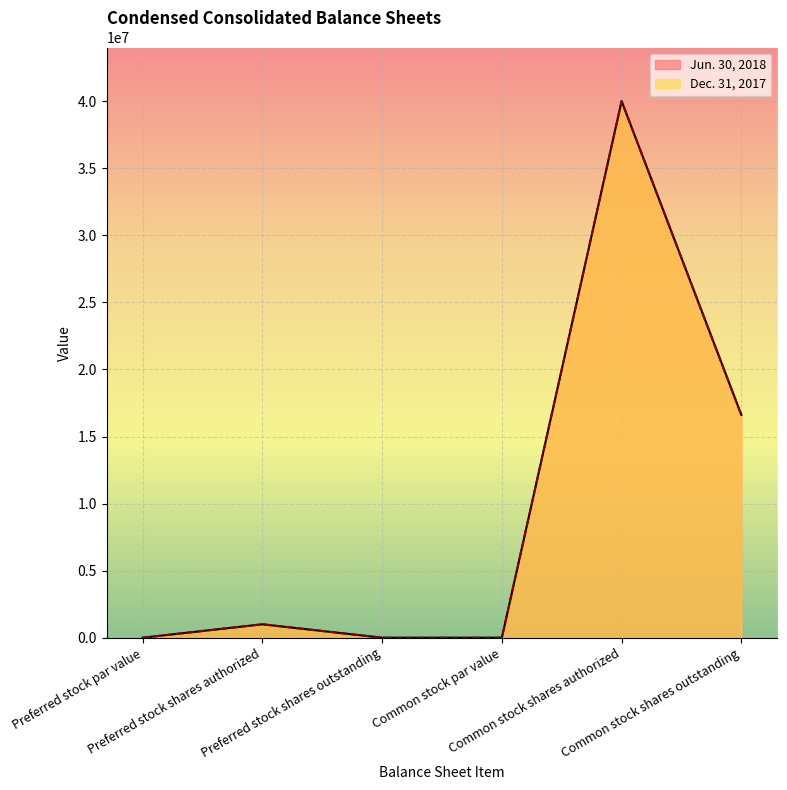

What is the label of the 2nd point from the right?

Common stock shares authorized